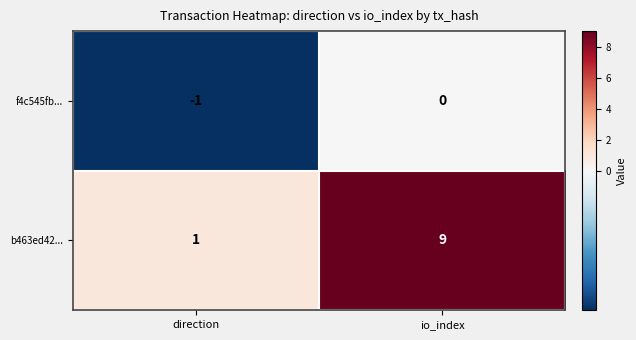

Which series has the widest spread of values?

b463ed42...